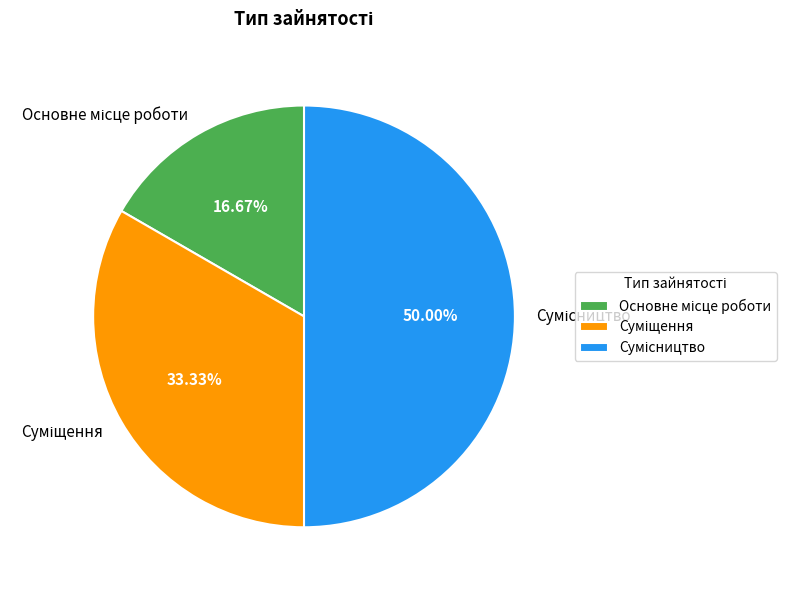

Does Суміщення represent more than half of the total?

No